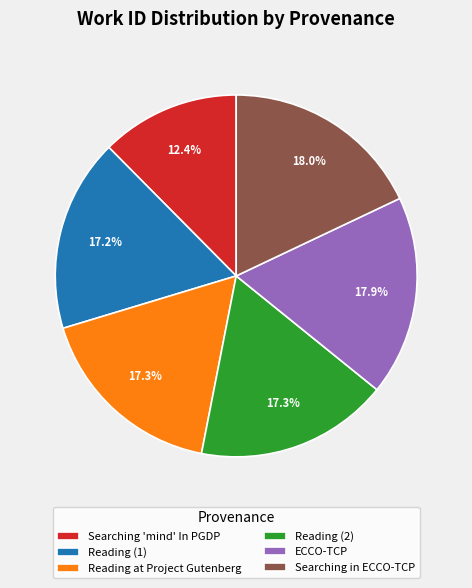

What is the ratio of the value at ECCO-TCP to the value at Reading (1)?

1.0